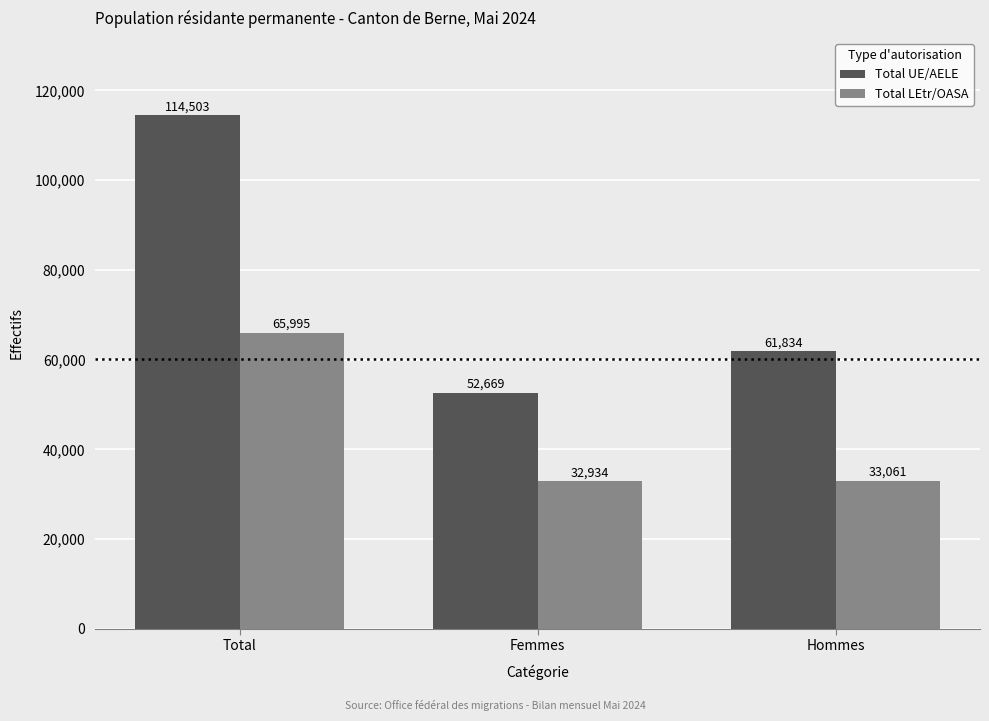

Rank the categories by Total UE/AELE value from highest to lowest.

Total, Hommes, Femmes